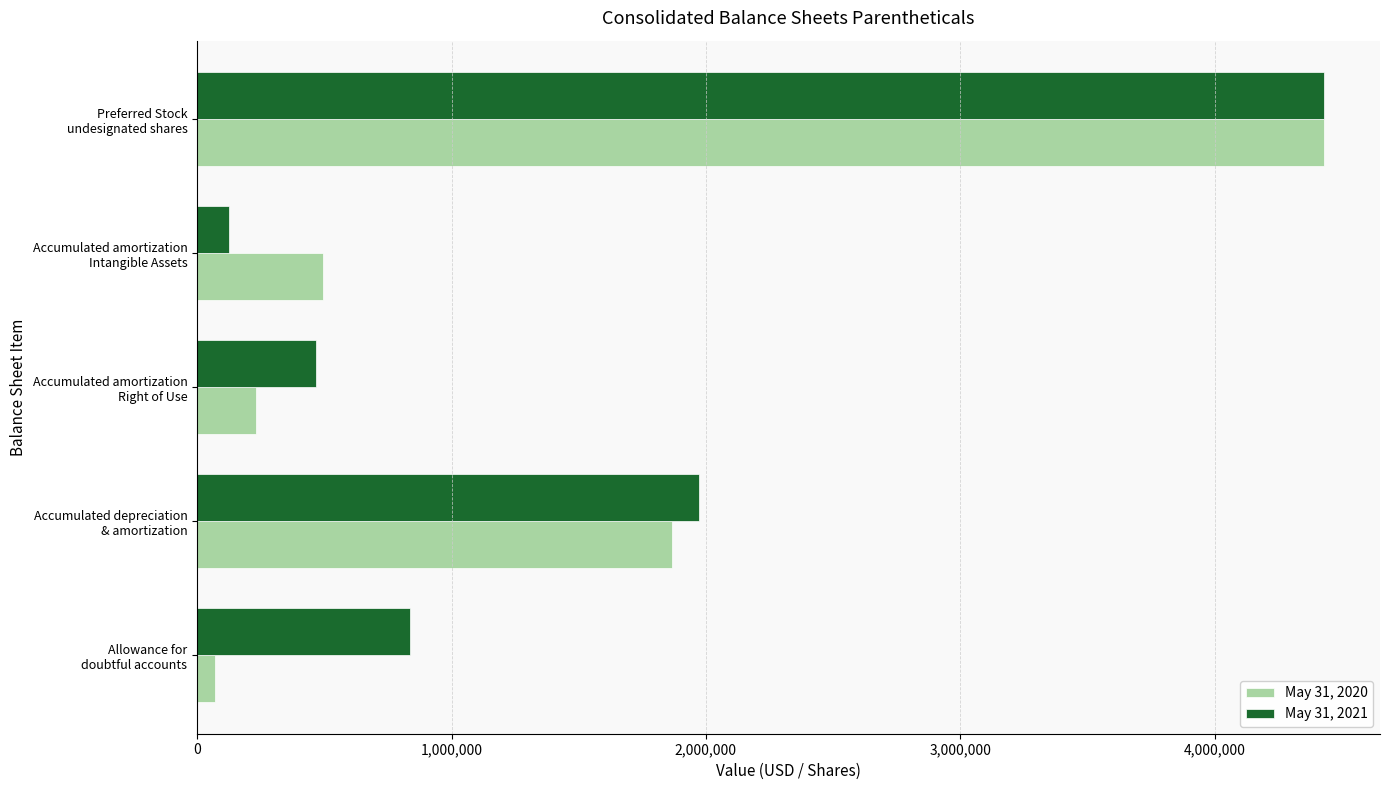

What is the maximum value shown in the chart?

4428571